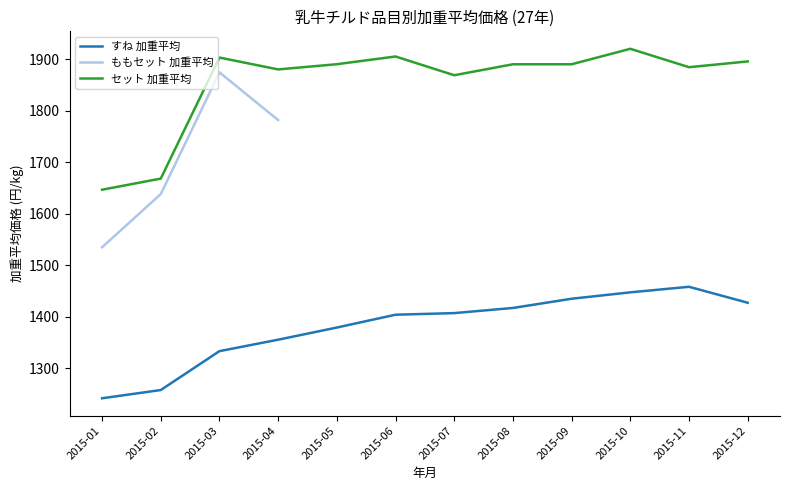

True or false: セット 加重平均 and すね 加重平均 intersect in this chart.

False